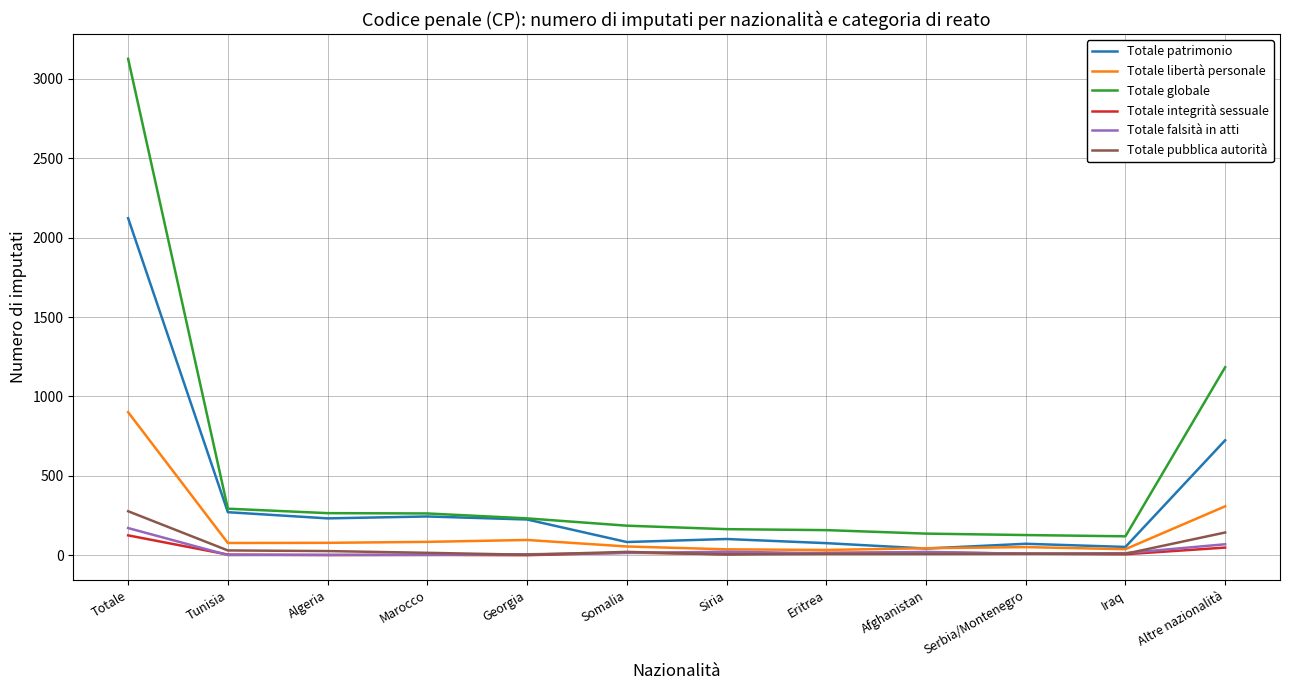

What is the spread (max minus min) of values at Altre nazionalità?

1136